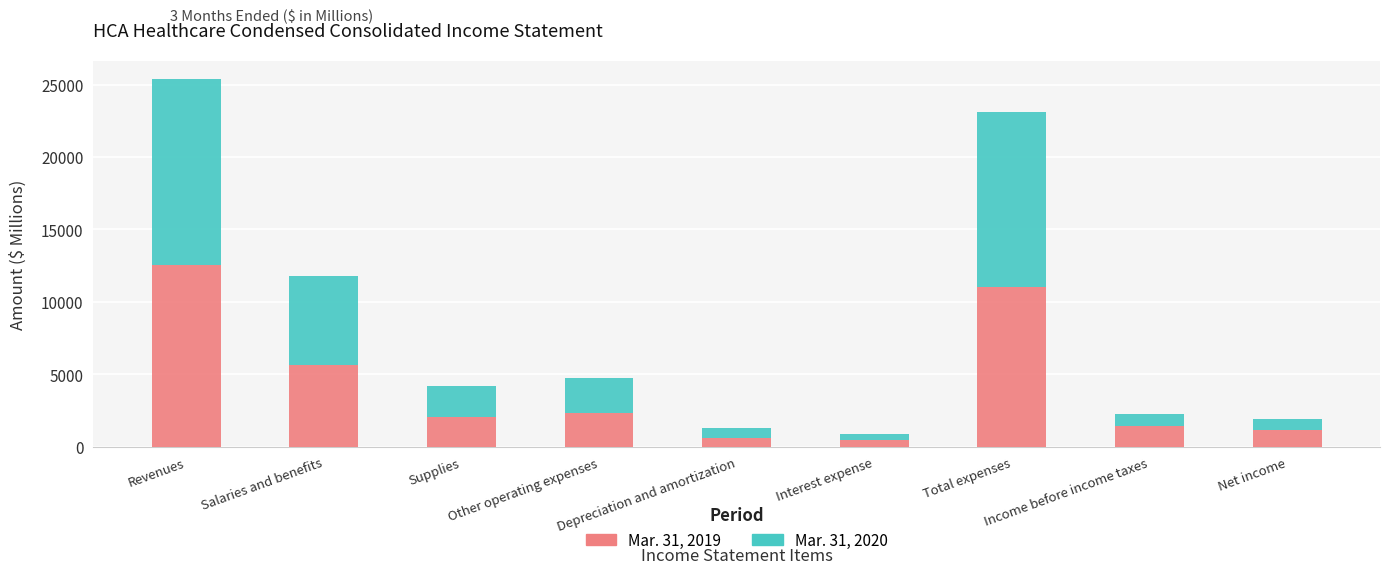

True or false: Mar. 31, 2019 has a value of 619 at Depreciation and amortization.

True